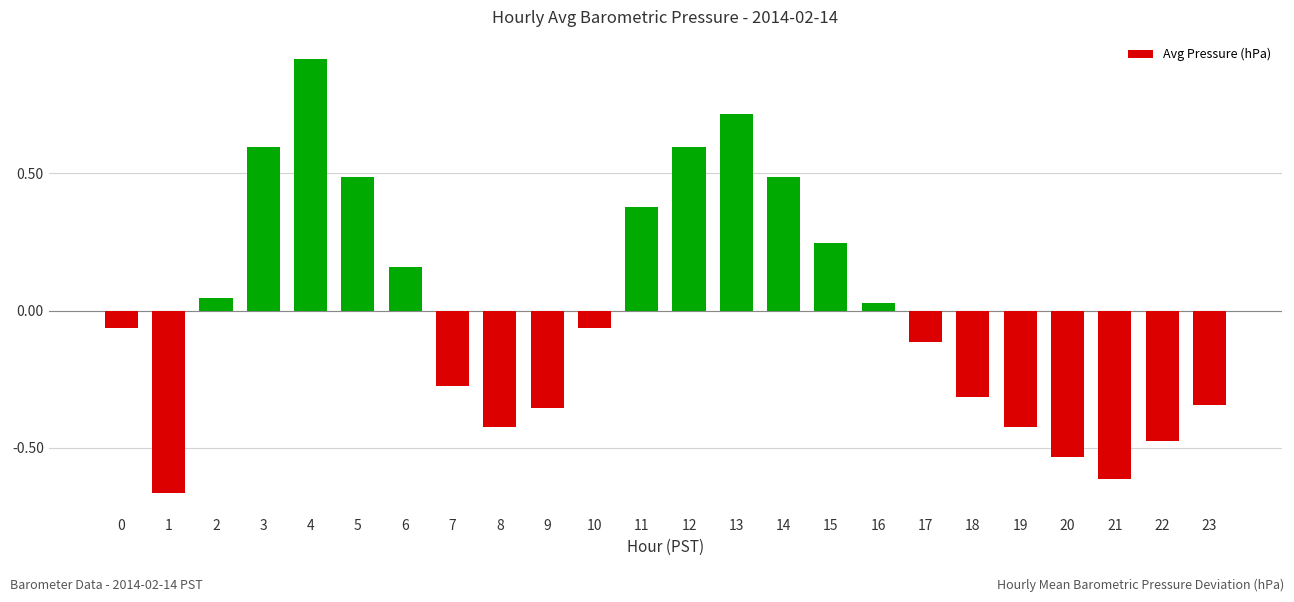

What is the maximum value shown in the chart?

0.9